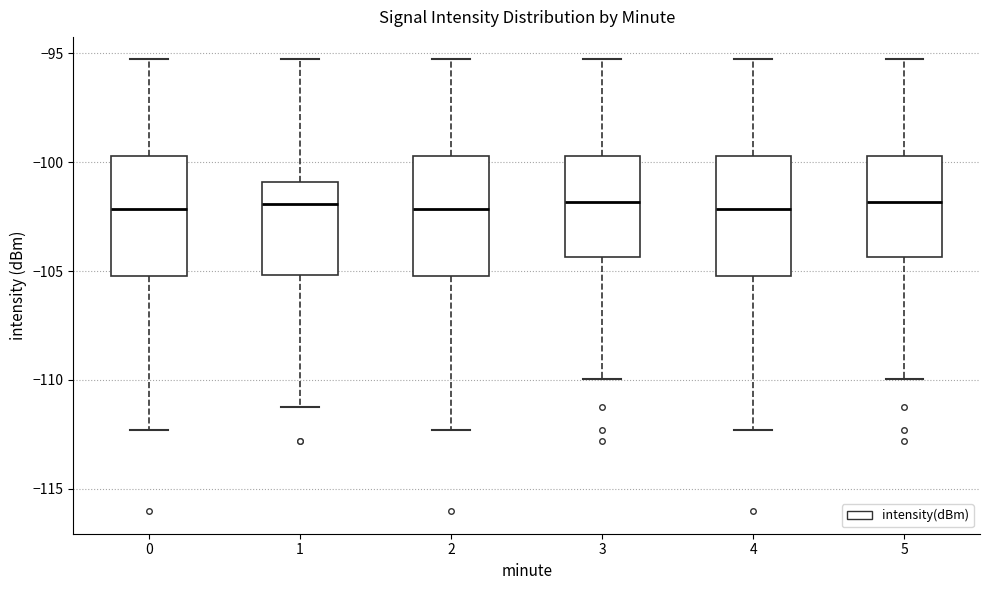

Reading left to right, transcribe this box plot: for each box, give where its median line is, the range the box spans, and where its two whiskers end, as read against the y-axis. The values are not printed on the chart, so give them approximately, as read against the axis.

0: median -102.0, box -105.0 to -99.5, whiskers -112.5 to -95.5
1: median -102.0, box -105.0 to -101.0, whiskers -111.5 to -95.5
2: median -102.0, box -105.0 to -99.5, whiskers -112.5 to -95.5
3: median -102.0, box -104.5 to -99.5, whiskers -110.0 to -95.5
4: median -102.0, box -105.0 to -99.5, whiskers -112.5 to -95.5
5: median -102.0, box -104.5 to -99.5, whiskers -110.0 to -95.5